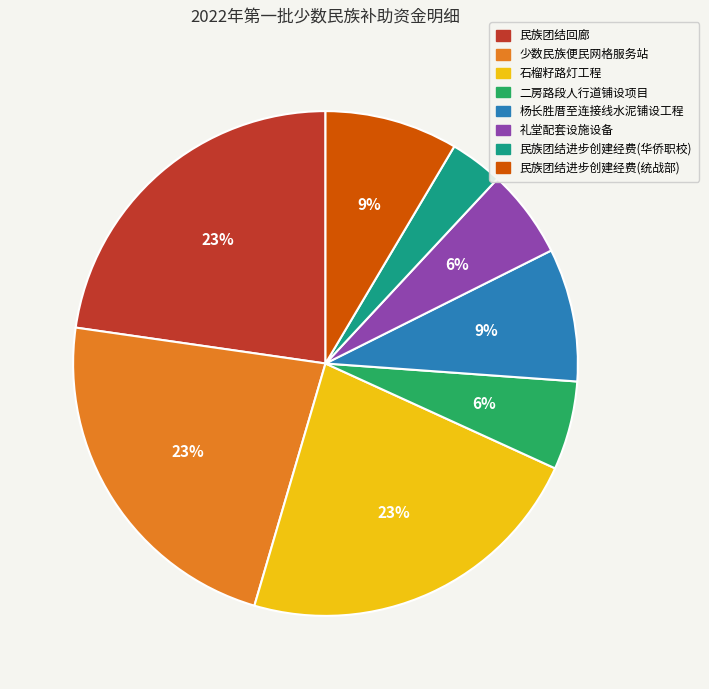

Is there any slice that represents more than half of the pie?

No